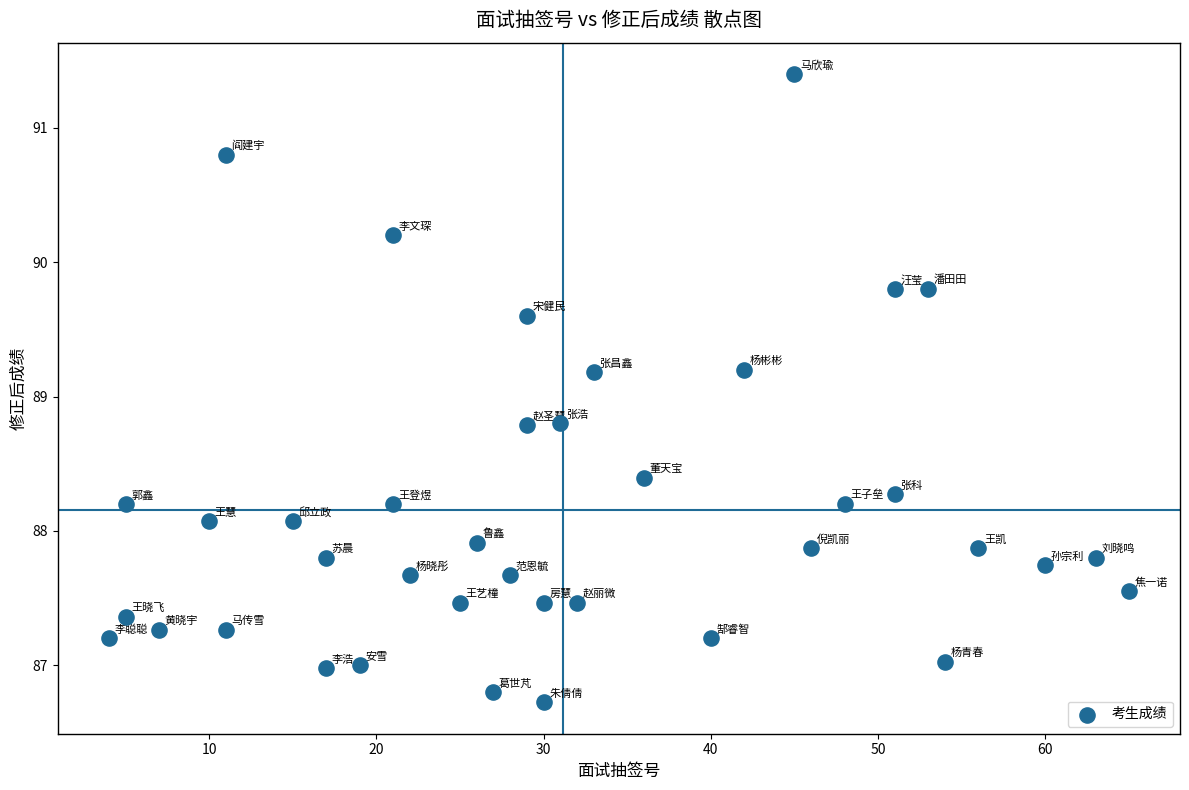

What is the range of Y values (max minus min)?

4.7